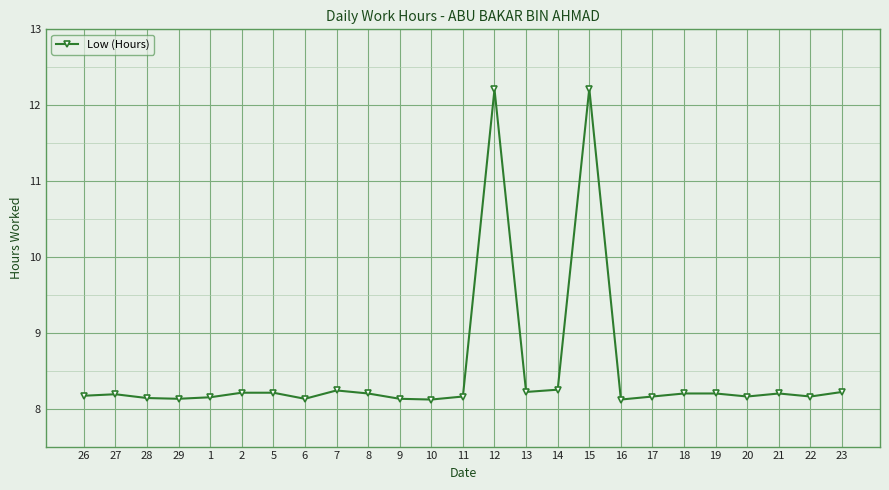

What is the change in value from 7 to 10?

-0.1